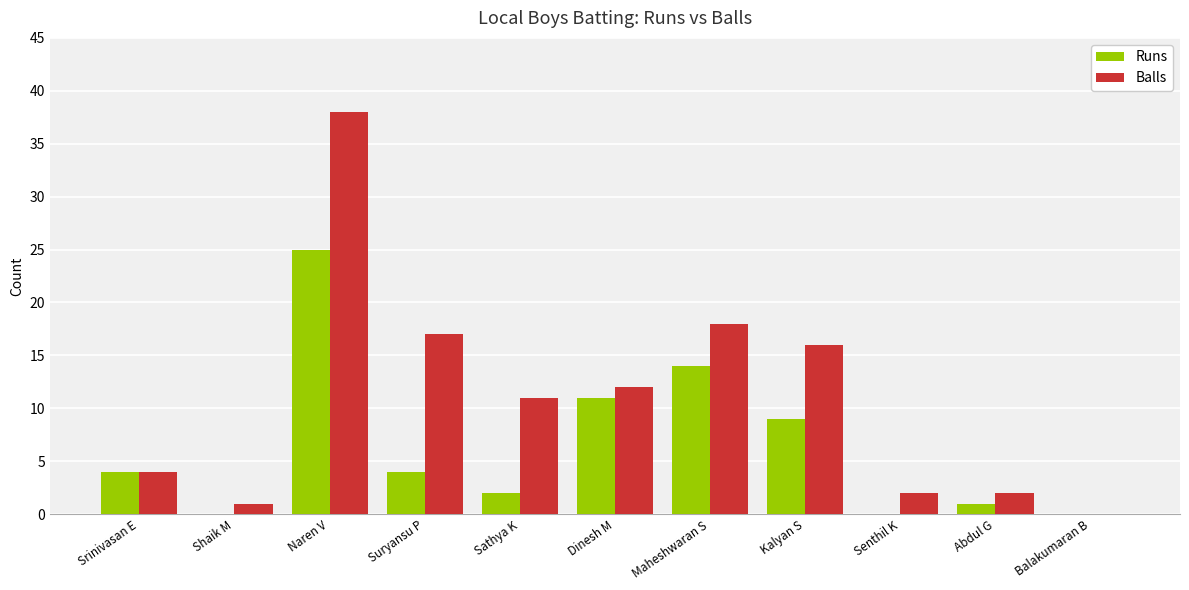

What is the sum of all Balls values?

121